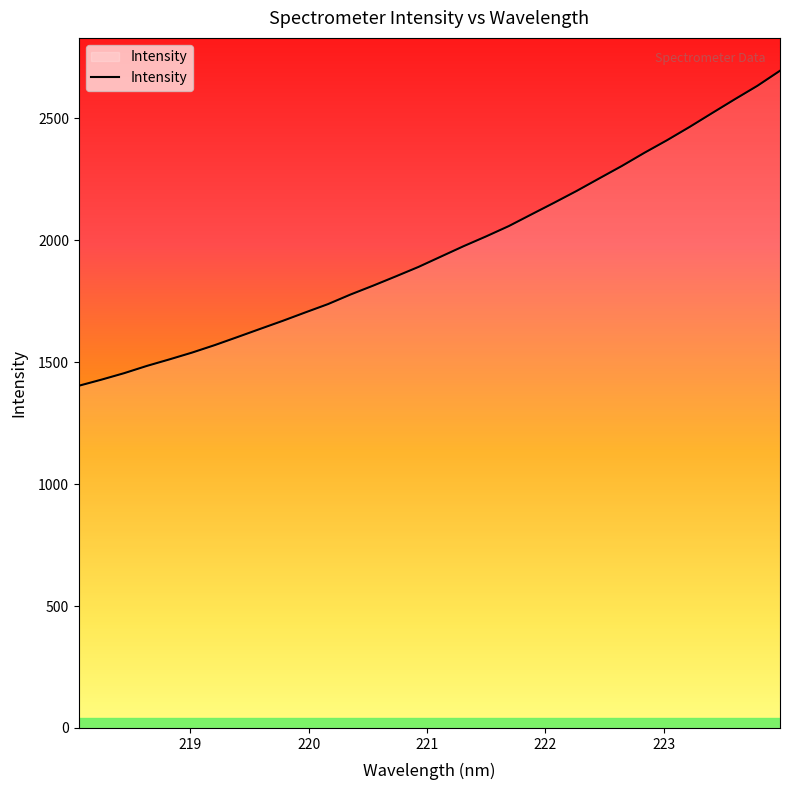

What is the difference between the maximum and minimum values?

1291.7